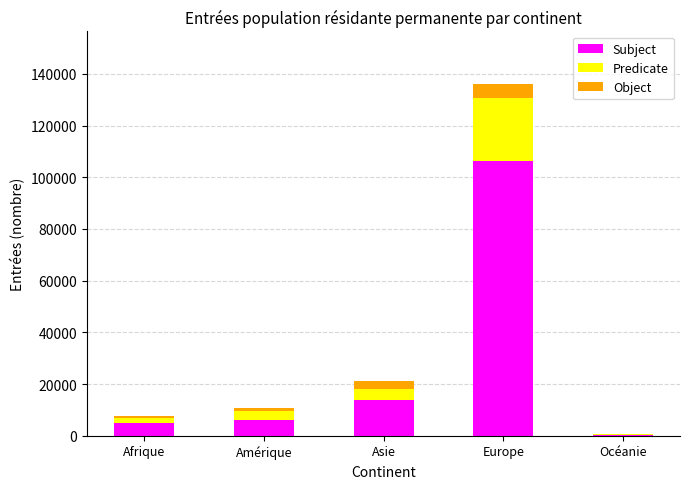

What is the sum of all Subject values?

131656